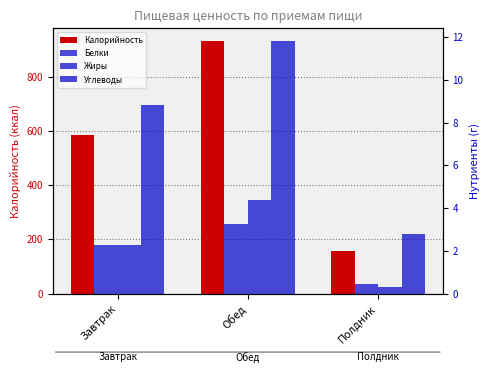

What is the total value across all series at Обед?

951.0